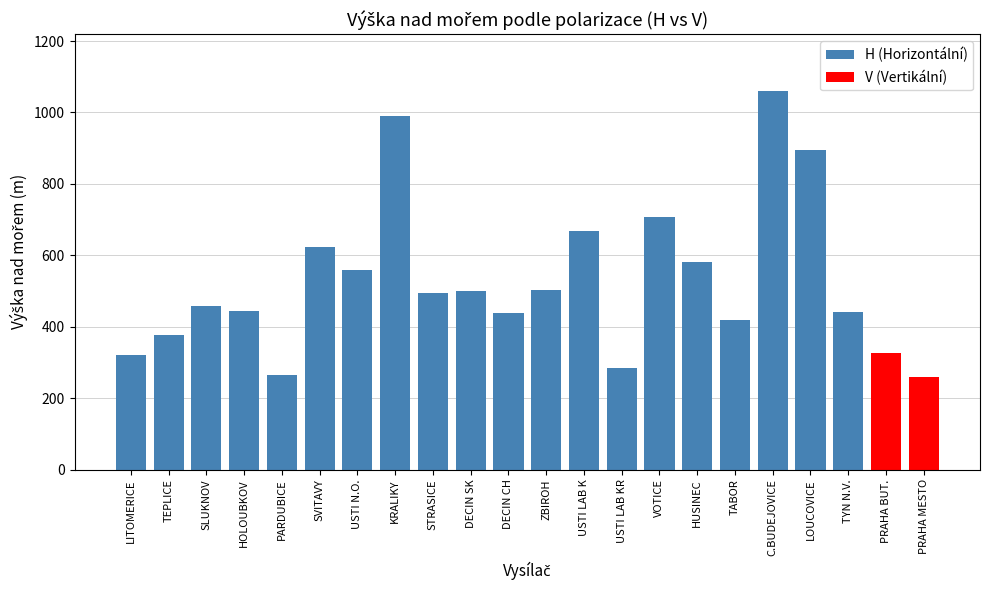

What is the sum of all H (Horizontální) values?

11031